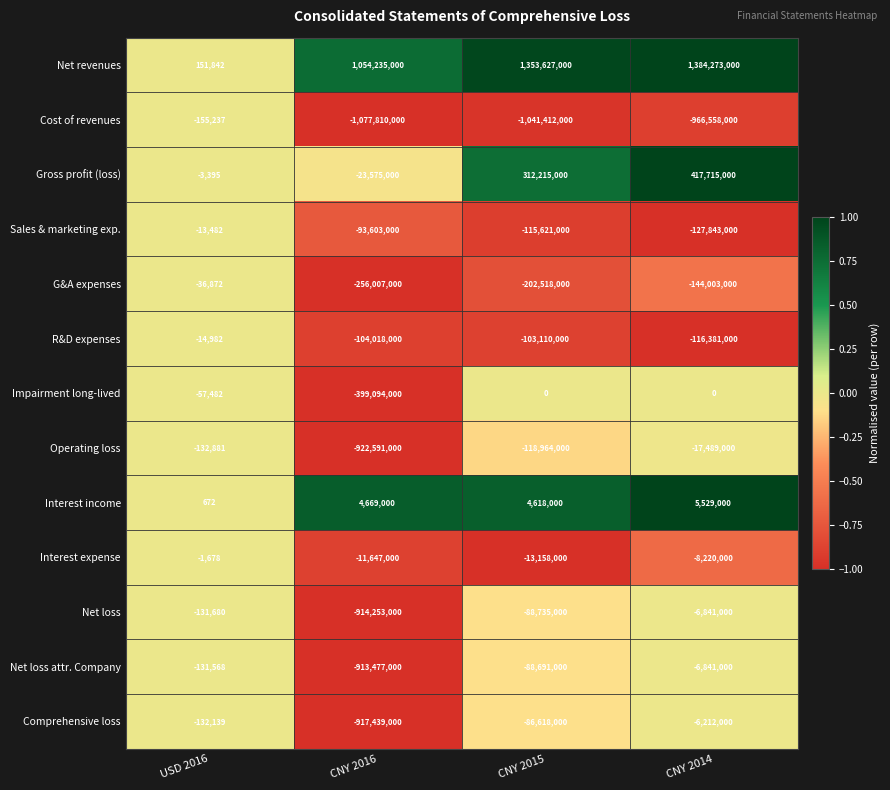

Where is R&D expenses nearest to the value -58197991?

CNY 2015